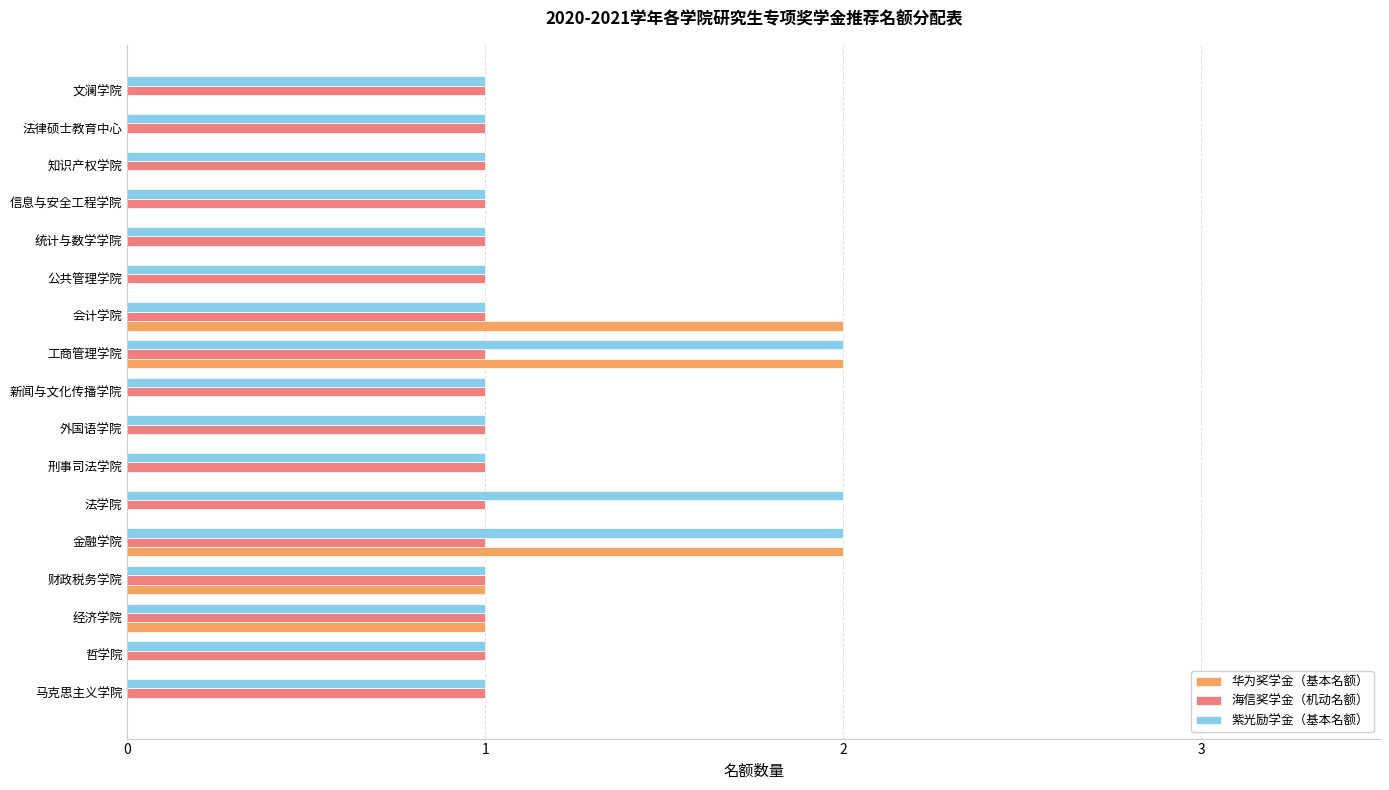

Which series has the largest total across all categories?

紫光励学金（基本名额）